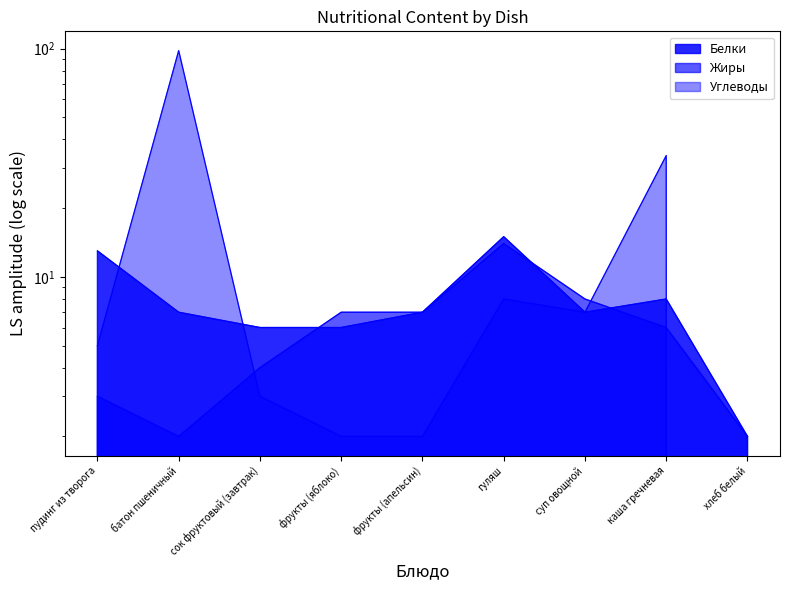

What position from the left is гуляш?

6